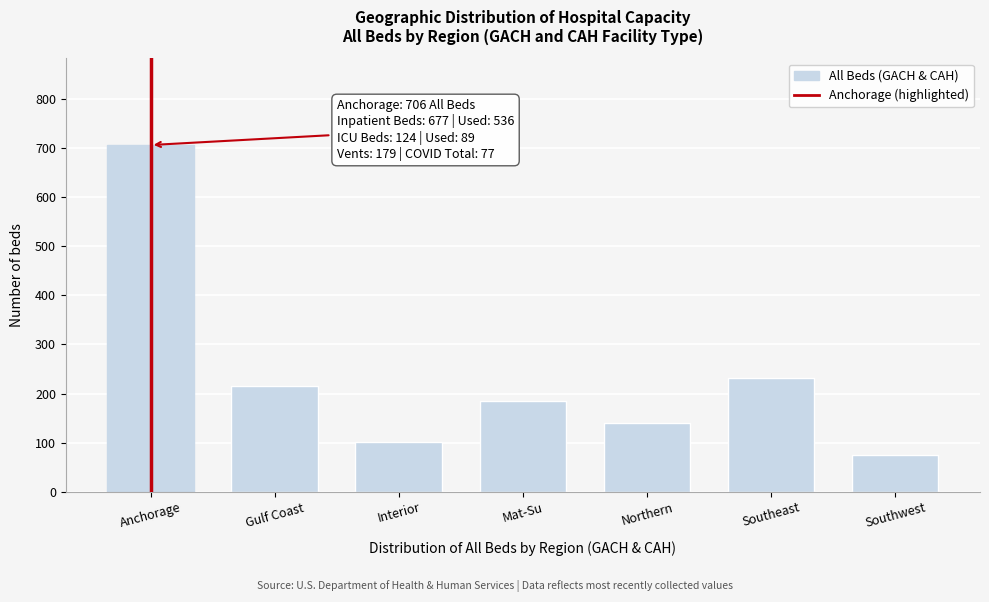

Reading left to right, extract all data points from this chart.

706	216	101	184	139	231	75